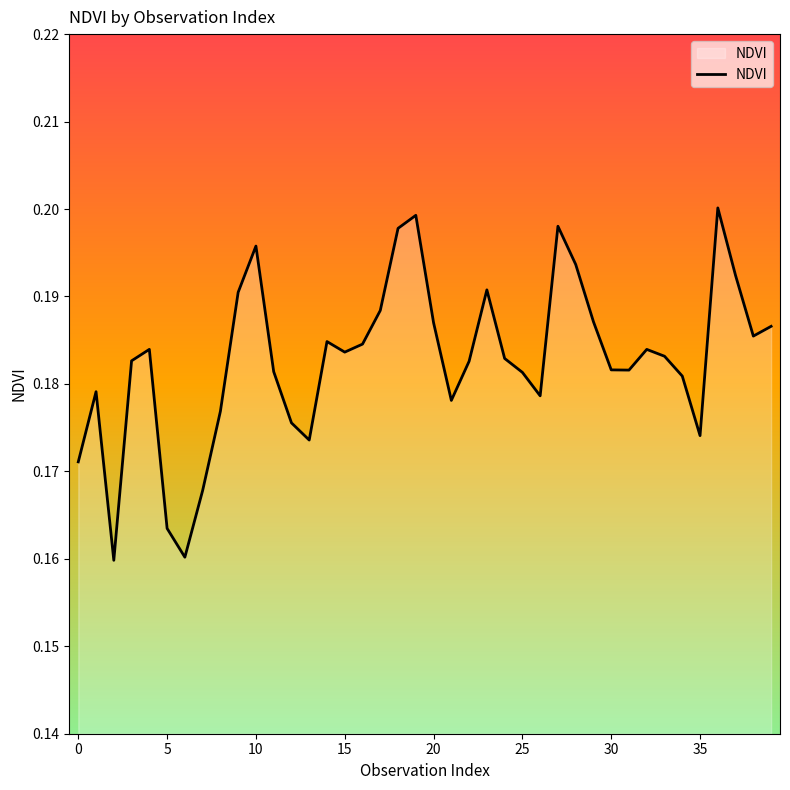

How many points are higher than both their immediate neighbors (excluding endpoints)?

9